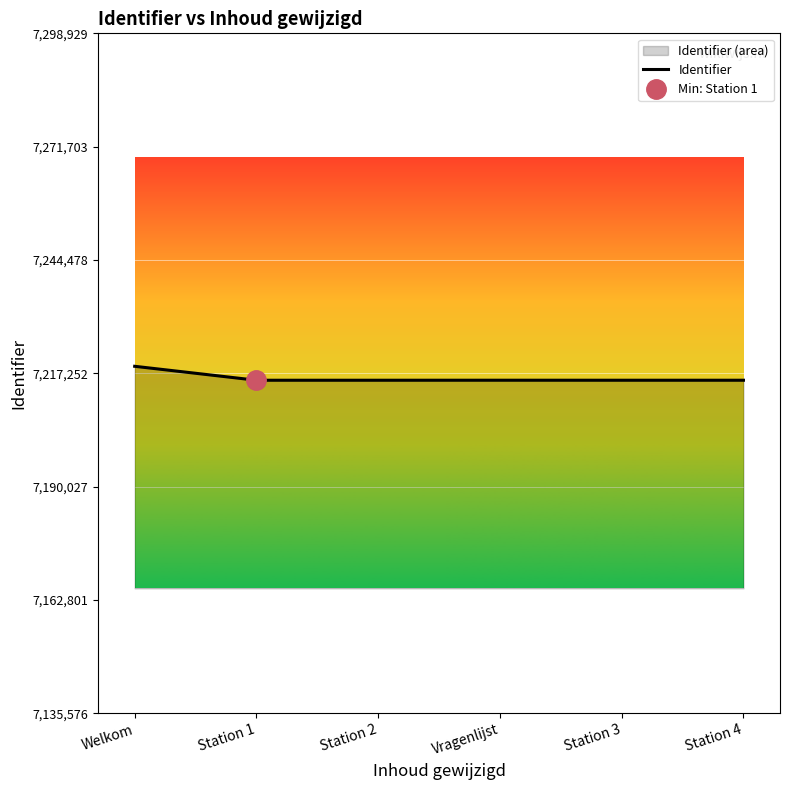

The chart shows a value of 10030670 at Station 2. True or false?

False